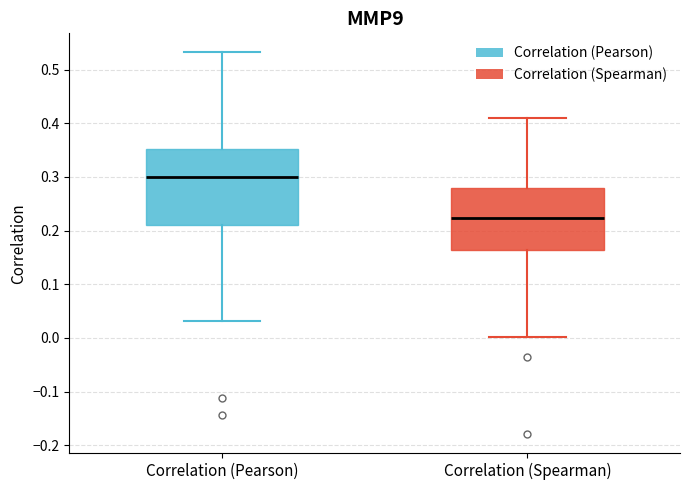

Reading left to right, transcribe this box plot: for each box, give where its median line is, the range the box spans, and where its two whiskers end, as read against the y-axis. The values are not printed on the chart, so give them approximately, as read against the axis.

Correlation (Pearson): median 0.30, box 0.21 to 0.35, whiskers 0.03 to 0.53
Correlation (Spearman): median 0.22, box 0.16 to 0.28, whiskers 0.00 to 0.41